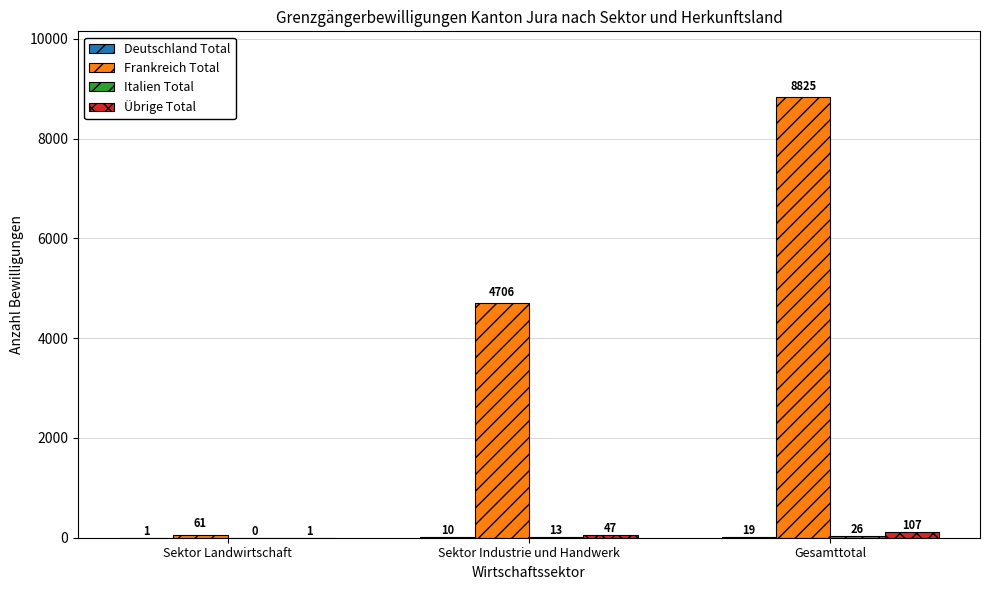

Where is Frankreich Total nearest to the value 4443?

Sektor Industrie und Handwerk